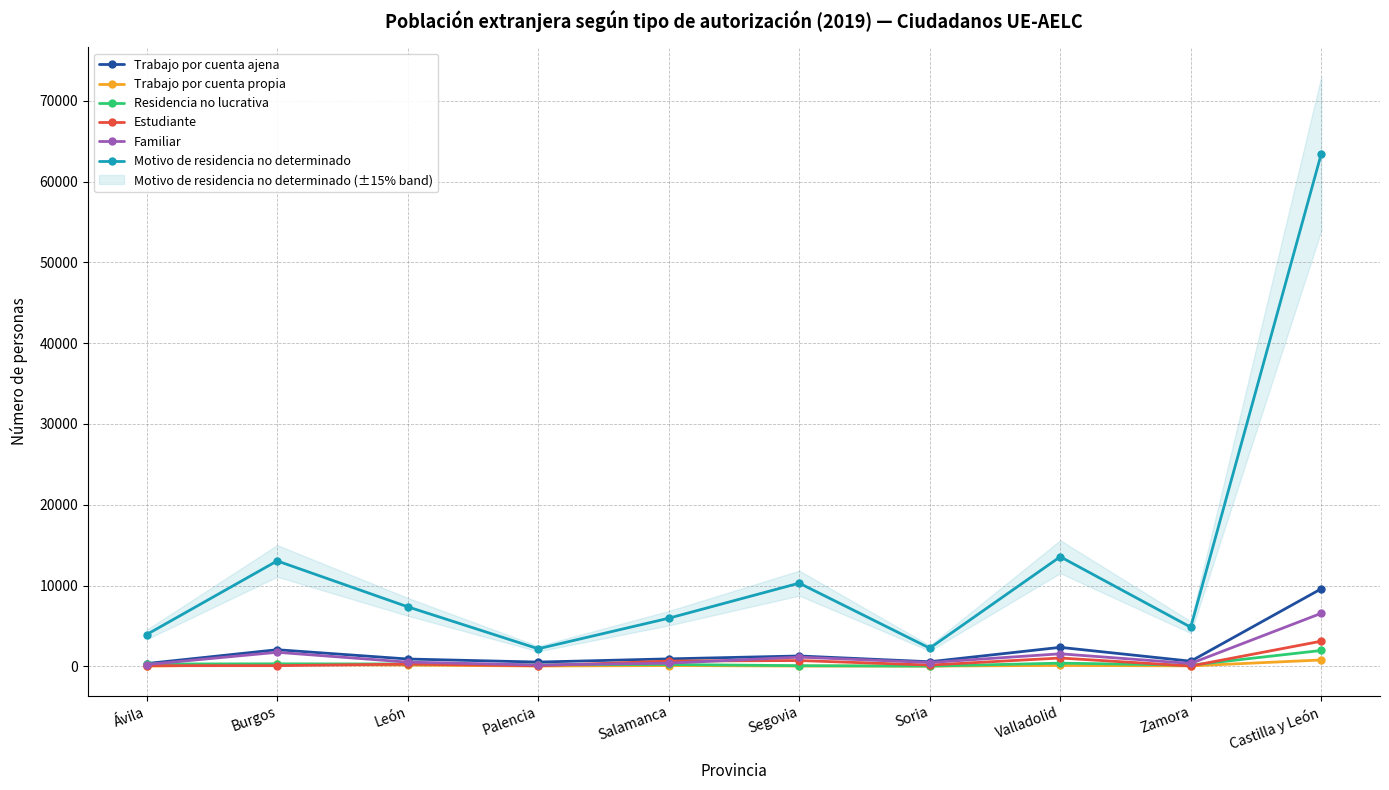

True or false: Familiar and Trabajo por cuenta ajena intersect in this chart.

False